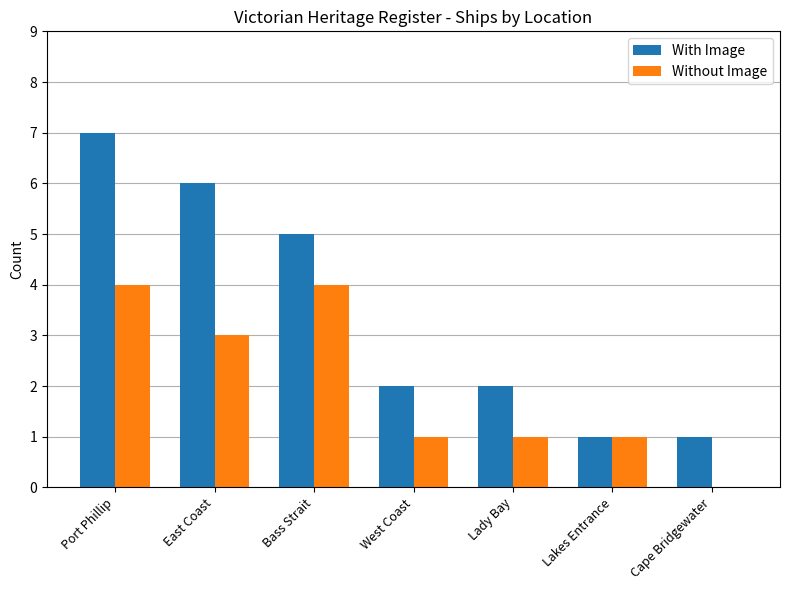

Reading right to left, transcribe all the data shown in this chart.

With Image: Cape Bridgewater=1	Lakes Entrance=1	Lady Bay=2	West Coast=2	Bass Strait=5	East Coast=6	Port Phillip=7
Without Image: Cape Bridgewater=0	Lakes Entrance=1	Lady Bay=1	West Coast=1	Bass Strait=4	East Coast=3	Port Phillip=4